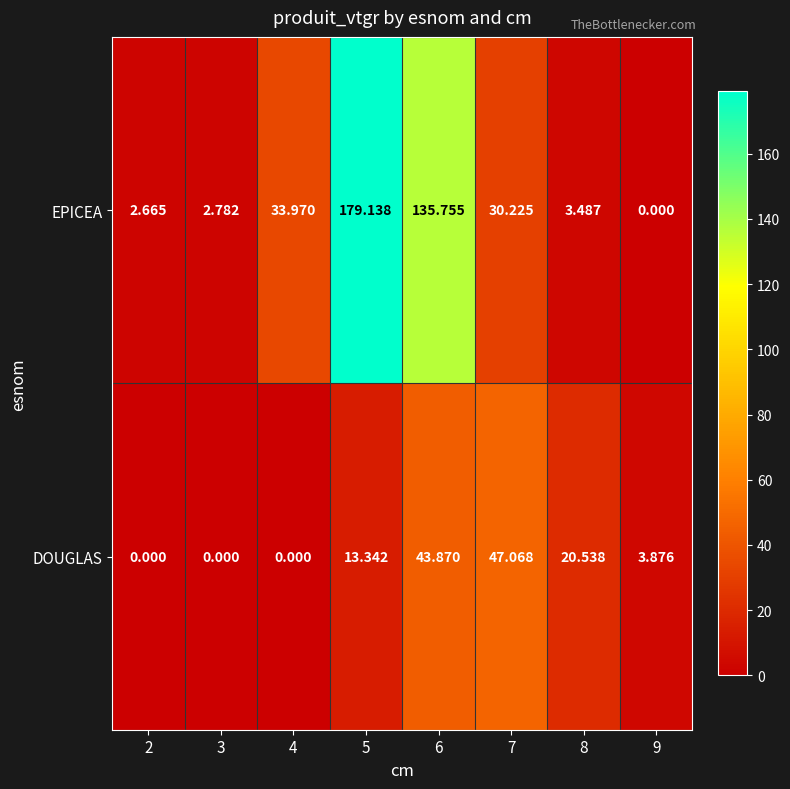

How many data points does each series have?

8